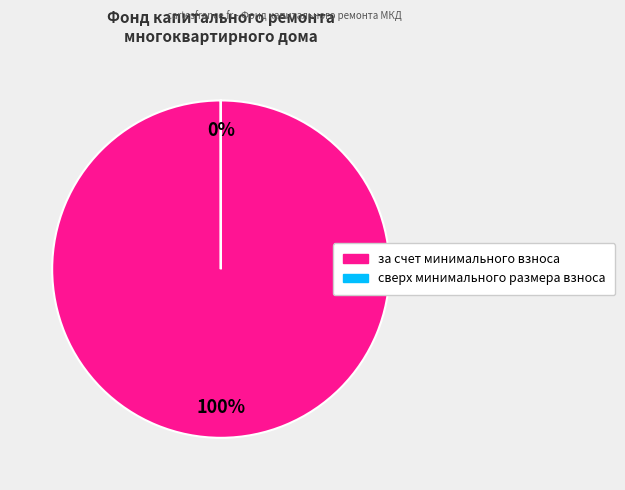

Is за счет минимального взноса the majority of the pie?

Yes